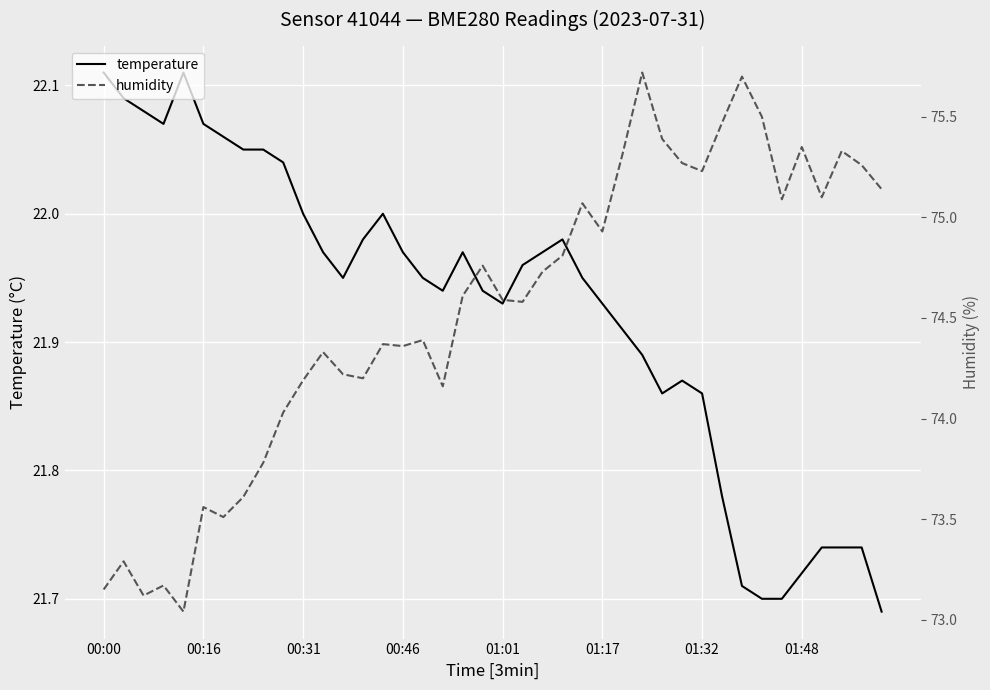

What is the difference between the temperature values at 32 and 29?

0.2